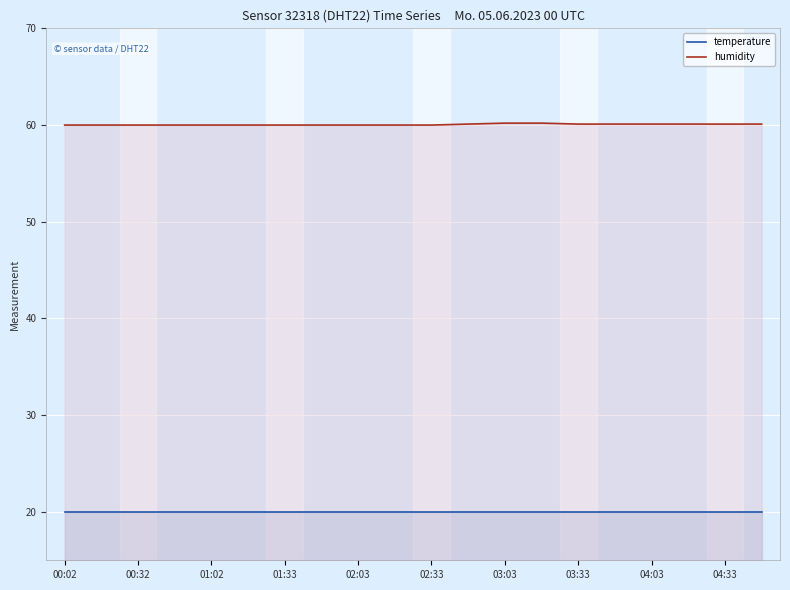

The value of temperature at 02:33 is 29.9. True or false?

False